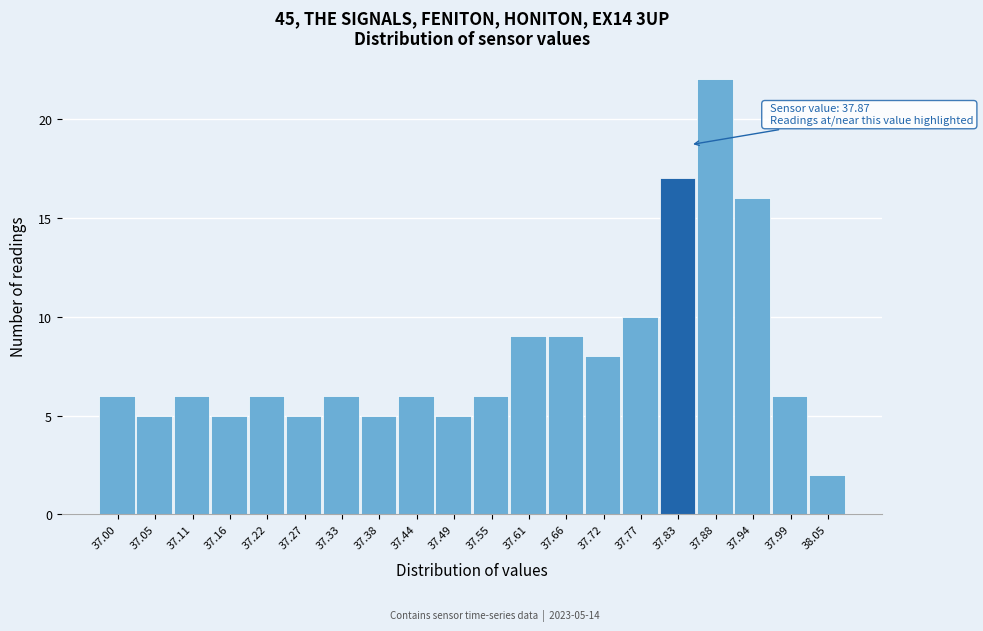

Reading left to right, what are all the values shown in this chart?

37.00=6	37.05=5	37.11=6	37.16=5	37.22=6	37.27=5	37.33=6	37.38=5	37.44=6	37.49=5	37.55=6	37.61=9	37.66=9	37.72=8	37.77=10	37.83=17	37.88=22	37.94=16	37.99=6	38.05=2